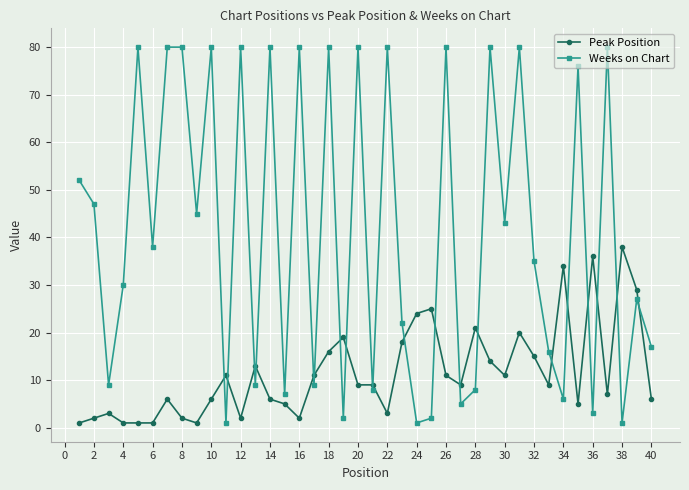

How many interior local valleys does the Weeks on Chart series have?

15